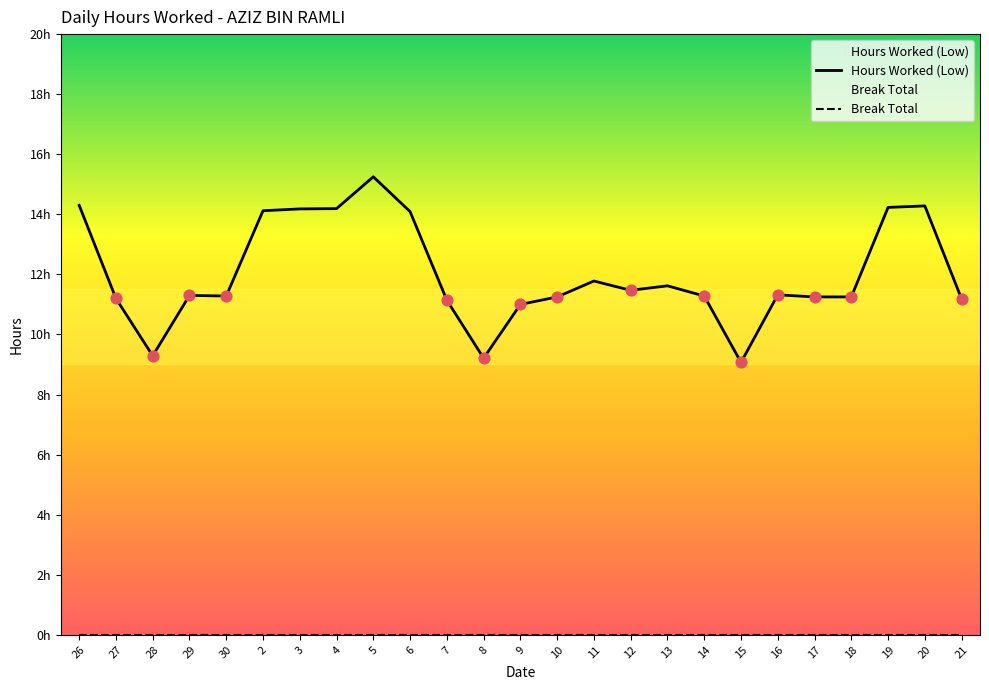

Which series has the largest total across all categories?

Hours Worked (Low)